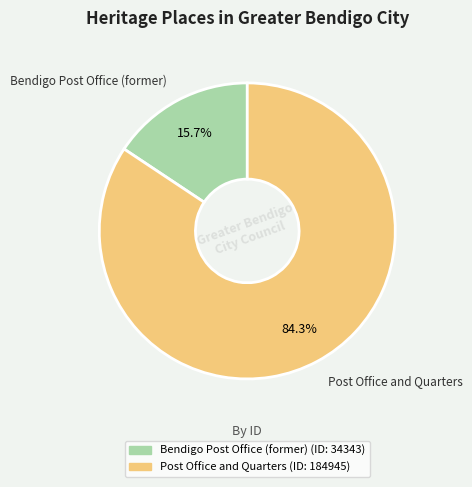

The Bendigo Post Office (former) slice represents 30% of the pie. True or false?

False